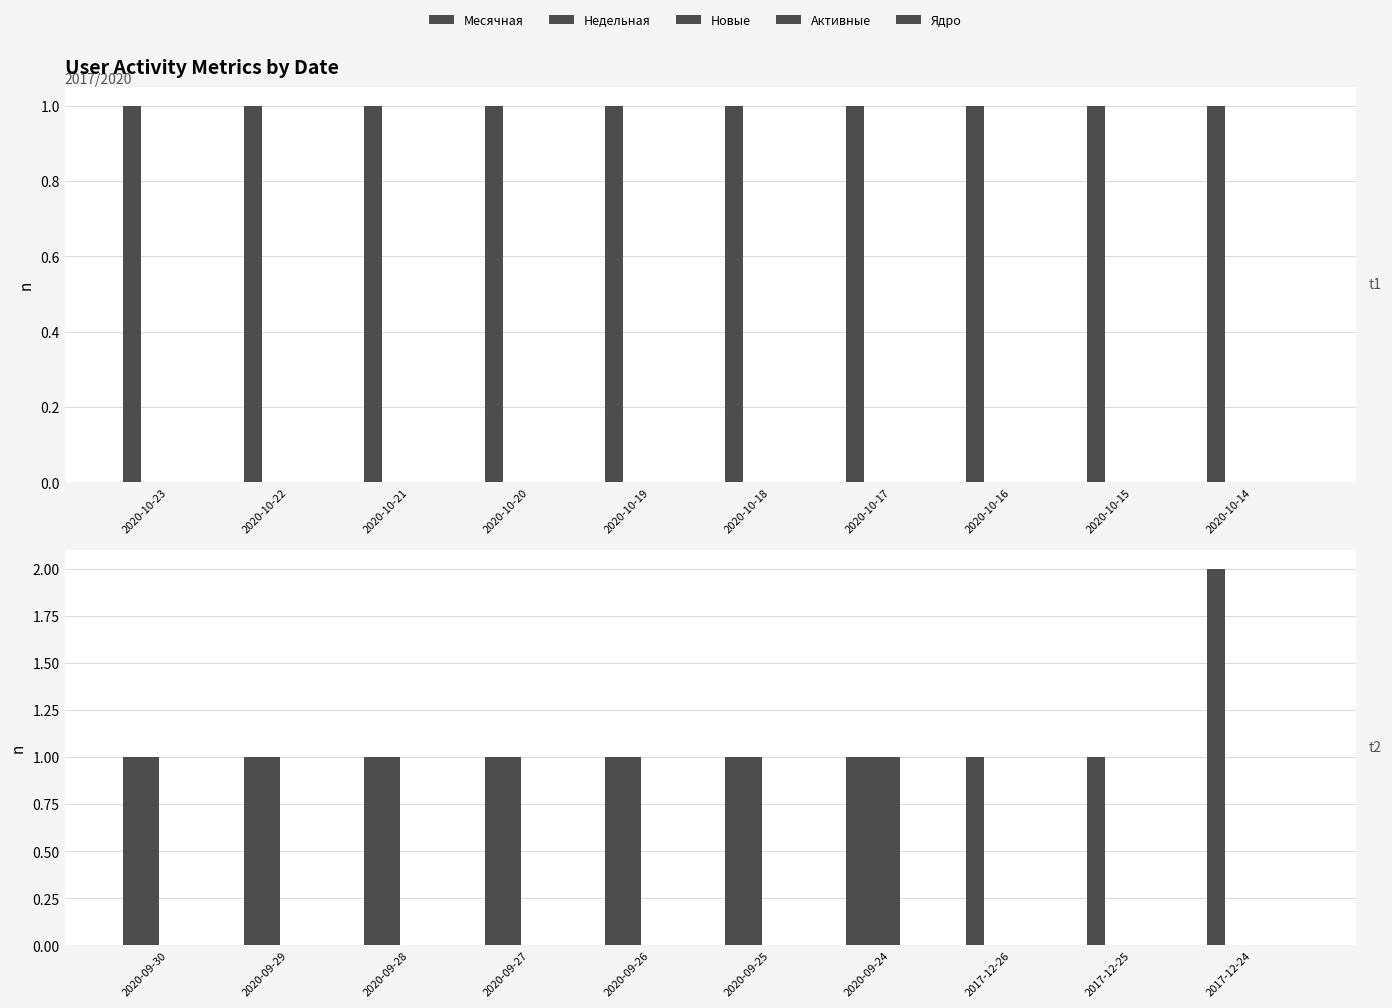

Is the value of Недельная at 2020-09-25 greater than the value of Активные at 2020-09-28?

Yes